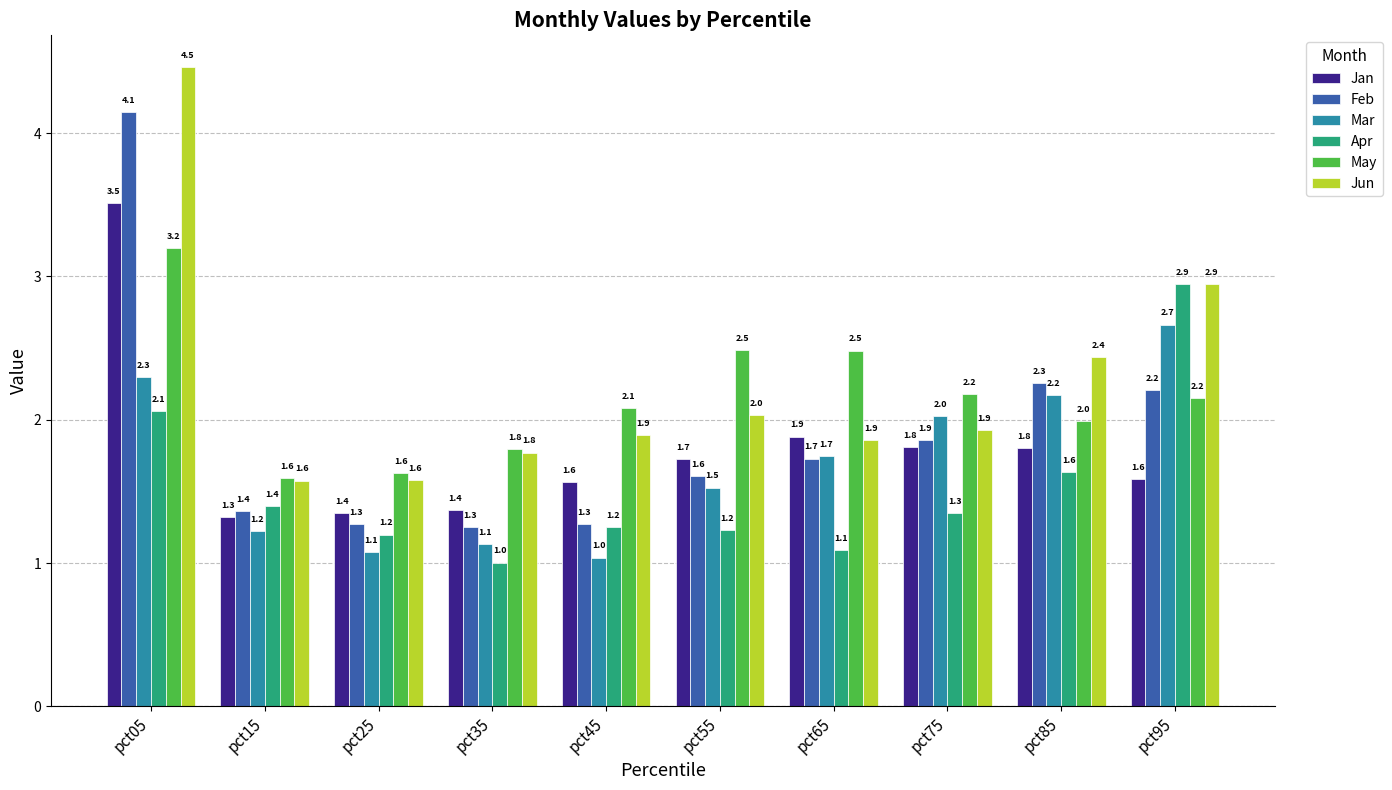

How many series are shown in this chart?

6